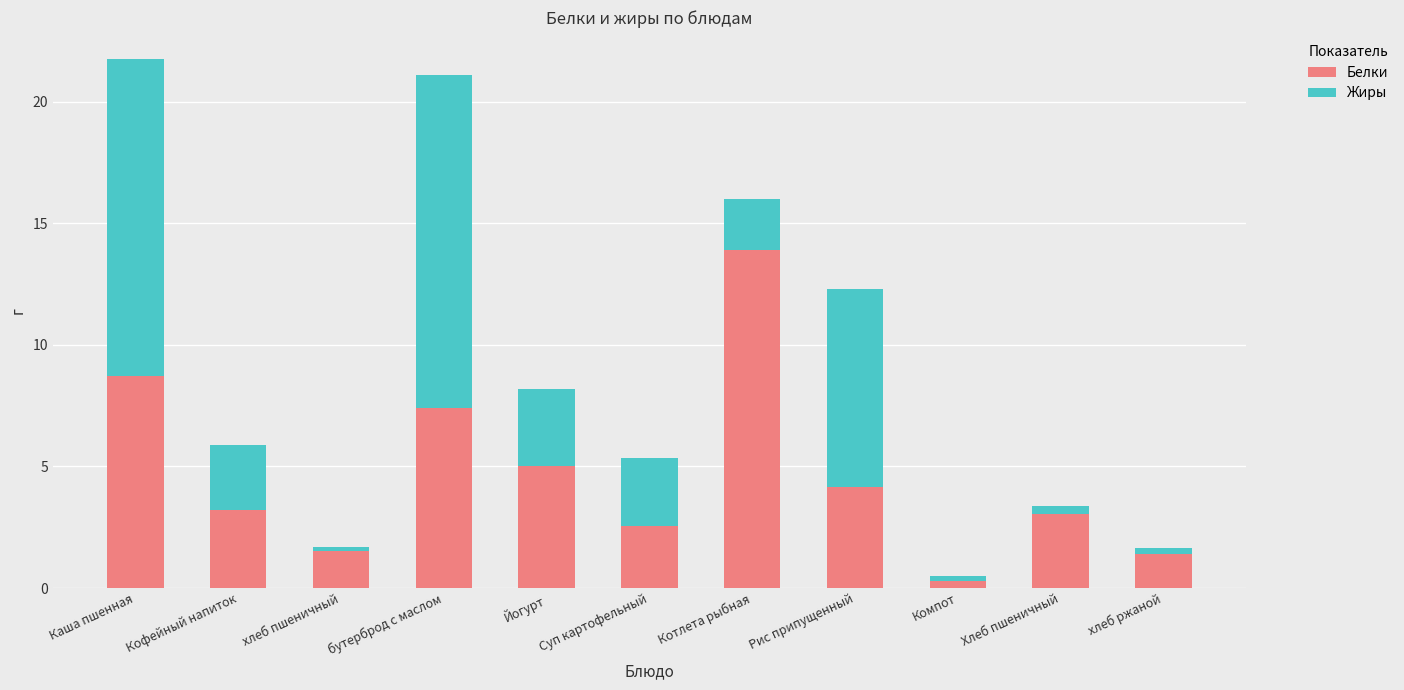

What is the difference between the Белки values at Котлета рыбная and Йогурт?

8.9